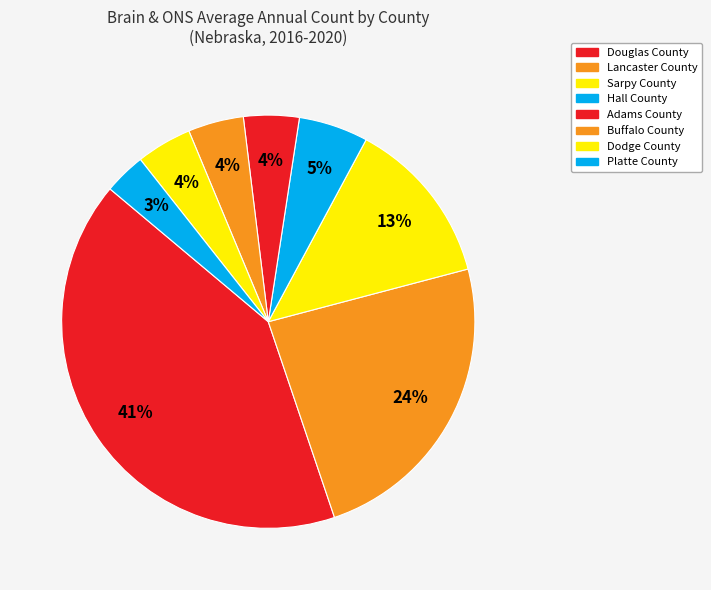

How much of the chart is everything except Douglas County?

58.7%